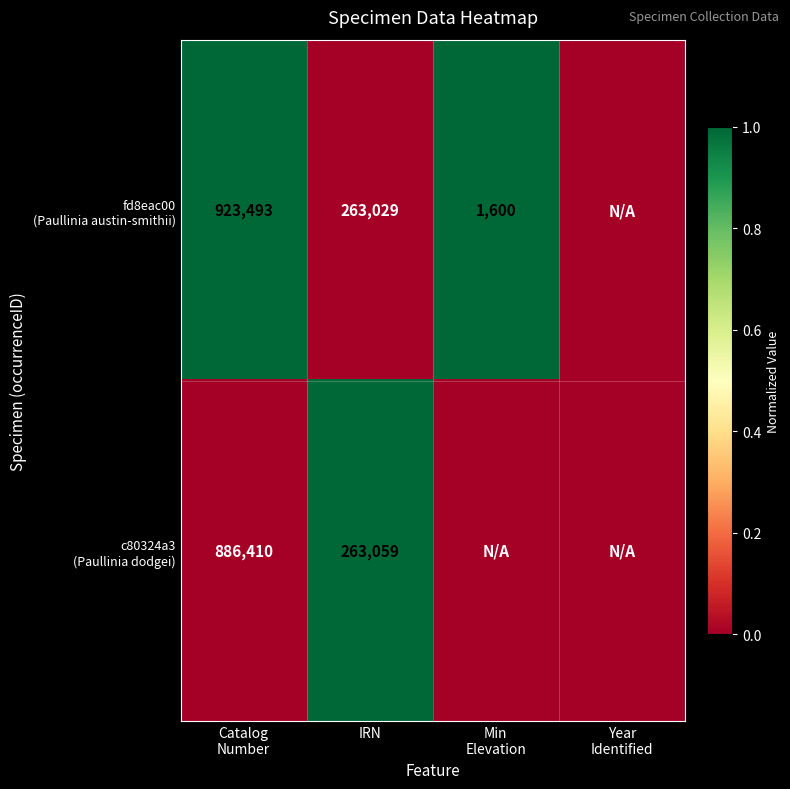

At how many categories does at least one series exceed 0?

3